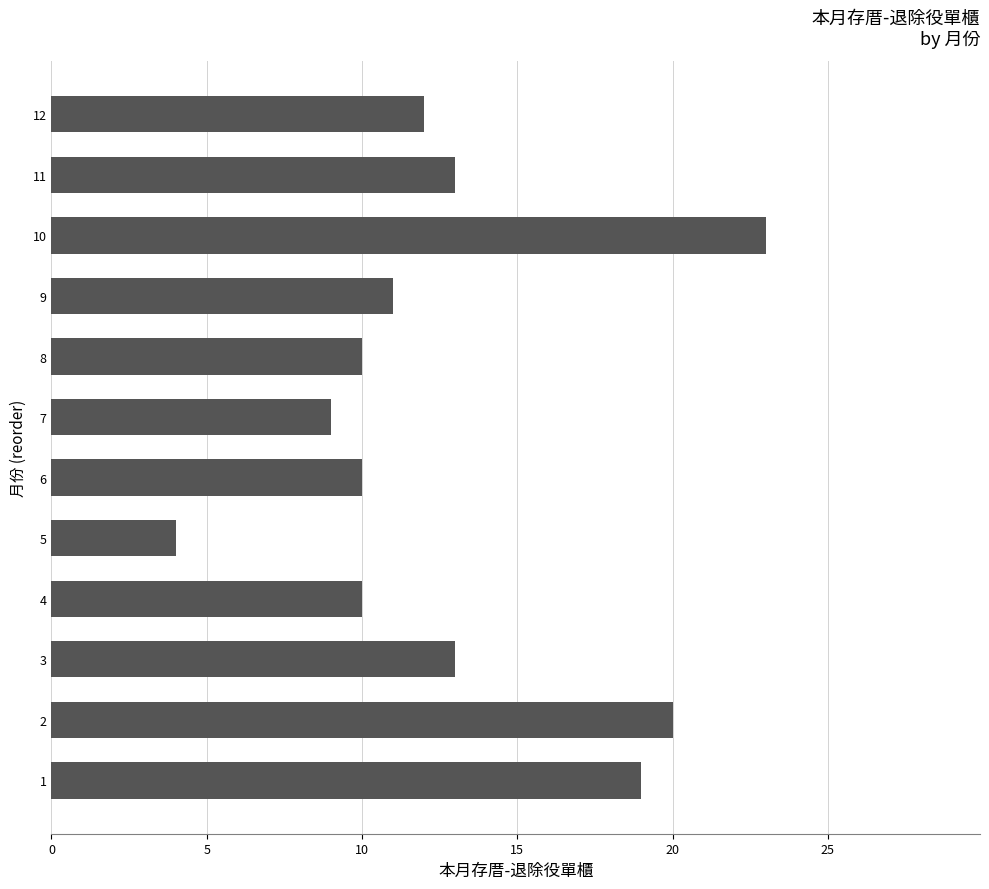

Approximately how many times larger is the value at 6 compared to 8?

1.0